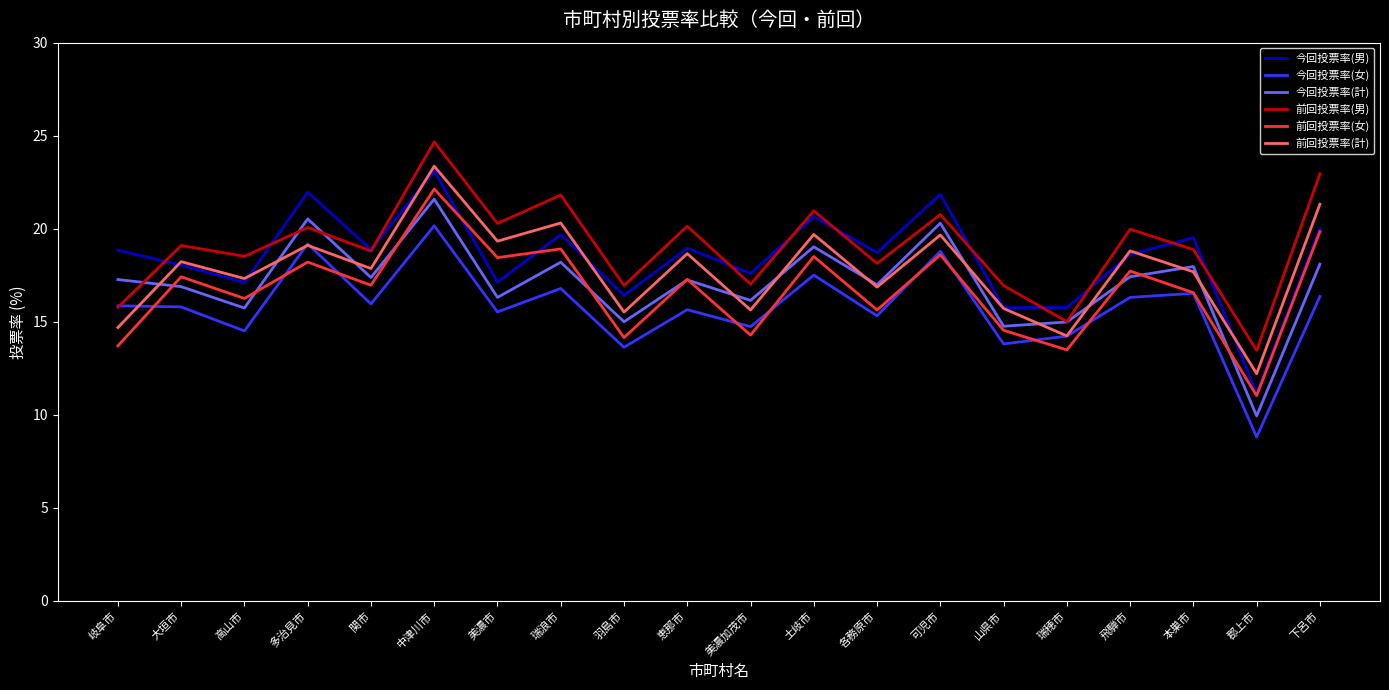

What position from the left is 土岐市?

12